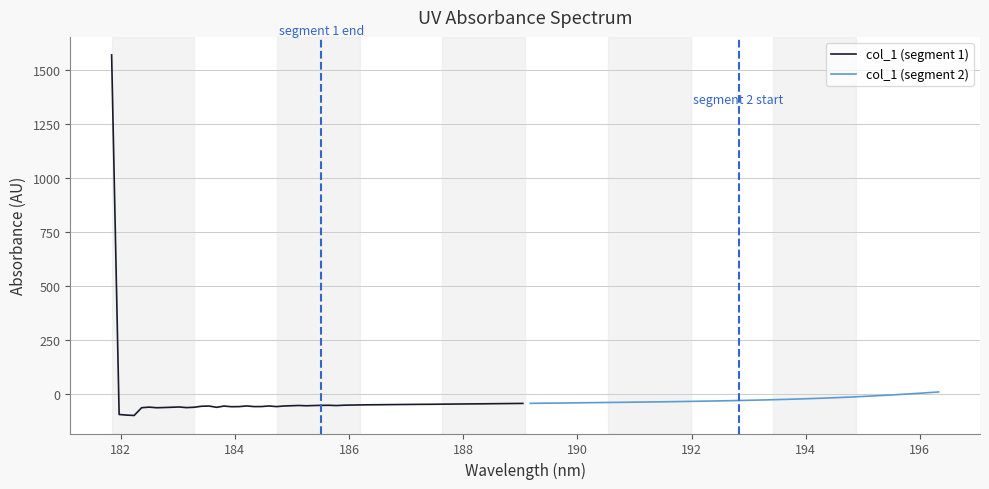

How many interior local peaks (higher than both neighbors) does the data have?

6